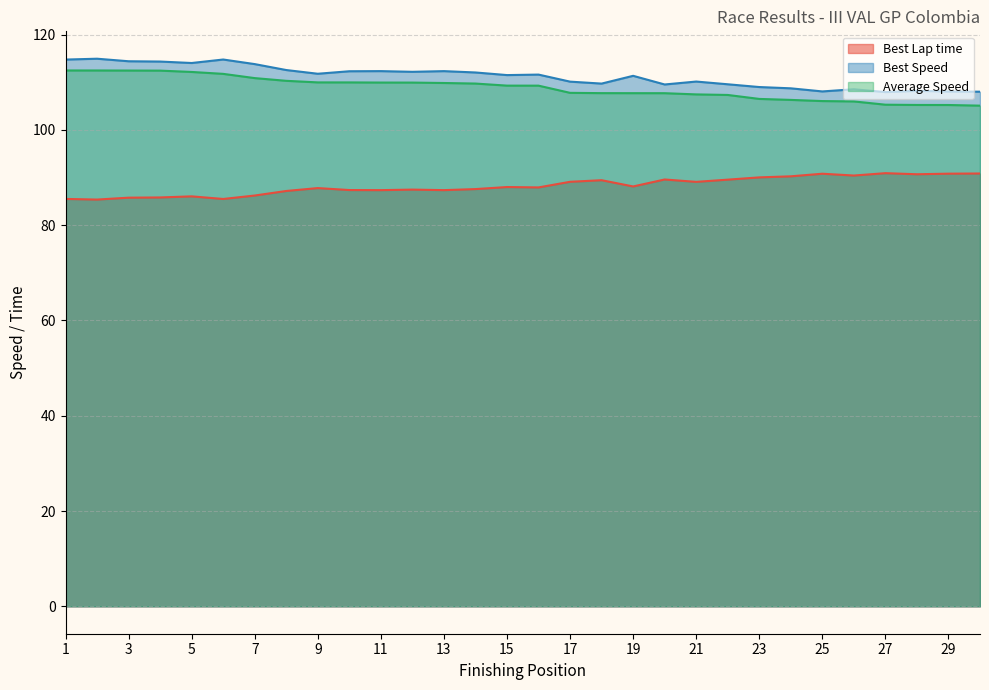

How many interior local peaks does the Best Lap time series have?

8